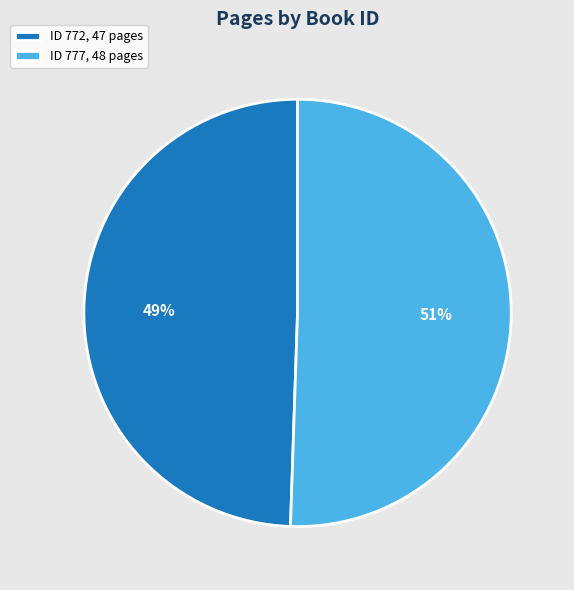

True or false: ID 777, 48 pages accounts for 59% of the total.

False